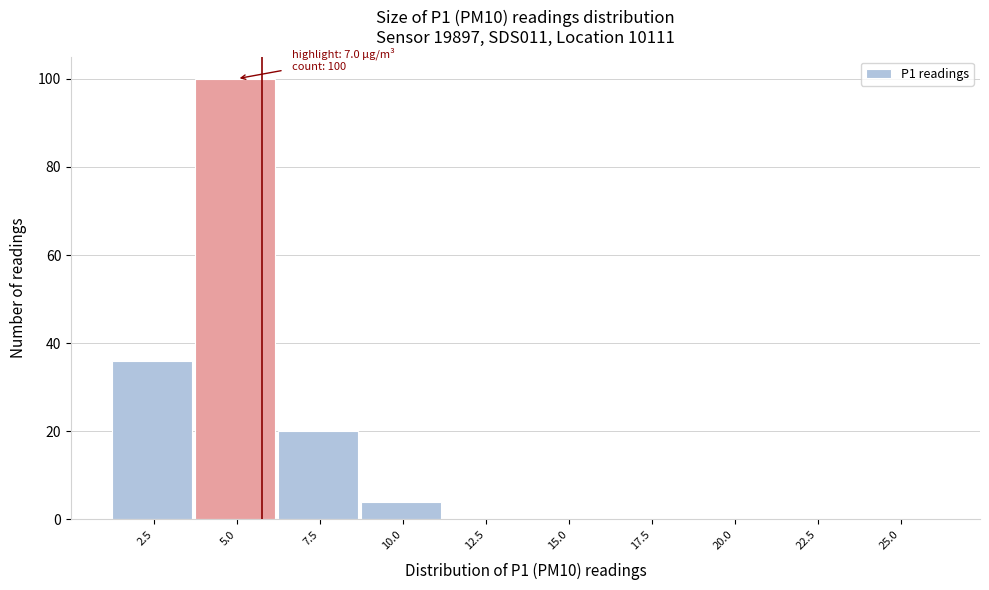

Reading left to right, what are all the values shown in this chart?

2.5=36	5.0=100	7.5=20	10.0=4	12.5=0	15.0=0	17.5=0	20.0=0	22.5=0	25.0=0